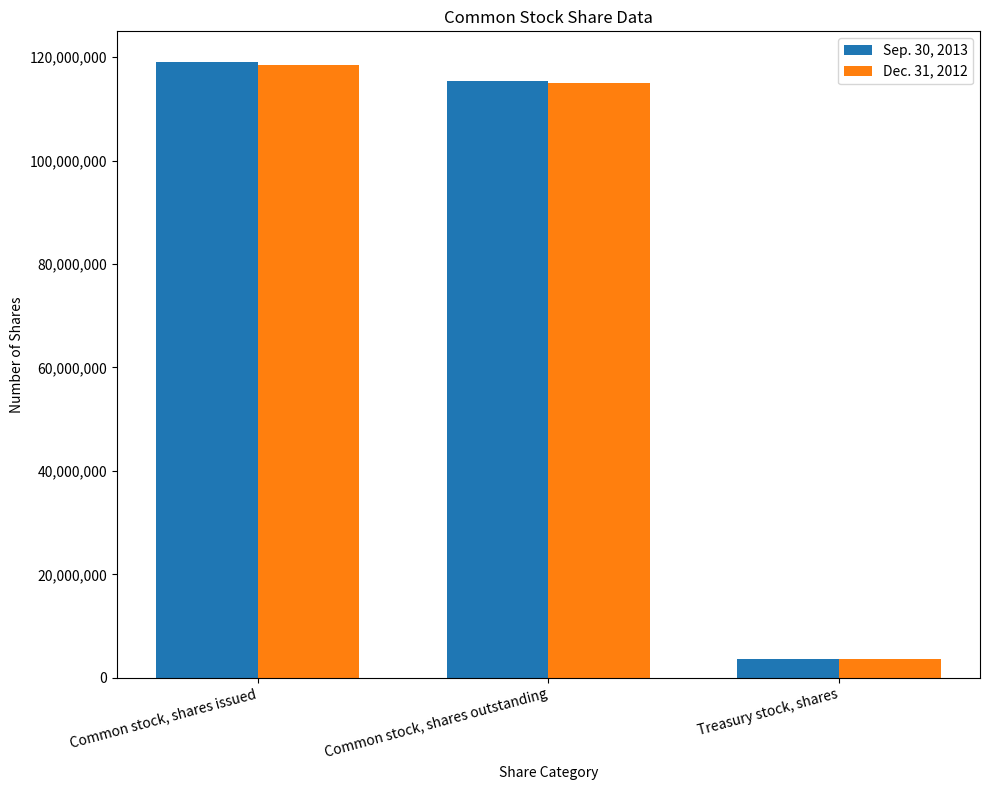

Reading right to left, list all the values displayed in this chart.

Sep. 30, 2013: 3694129	115332338	119026467
Dec. 31, 2012: 3553085	114949667	118502752